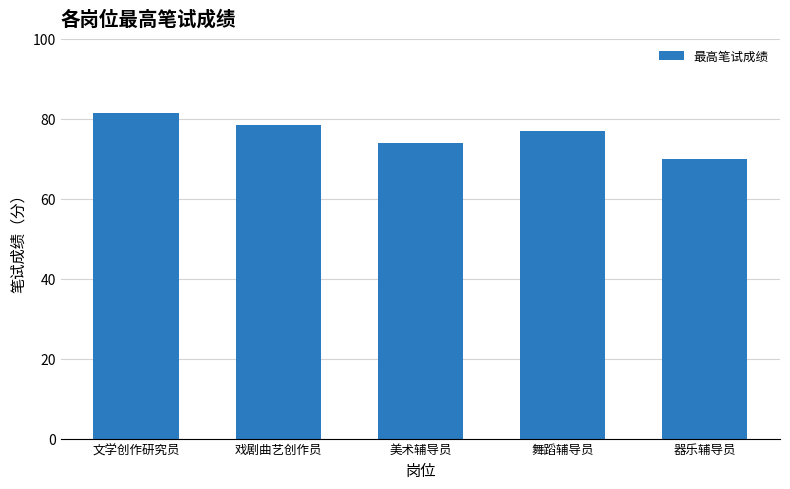

Approximately how many times larger is the value at 戏剧曲艺创作员 compared to 美术辅导员?

1.1